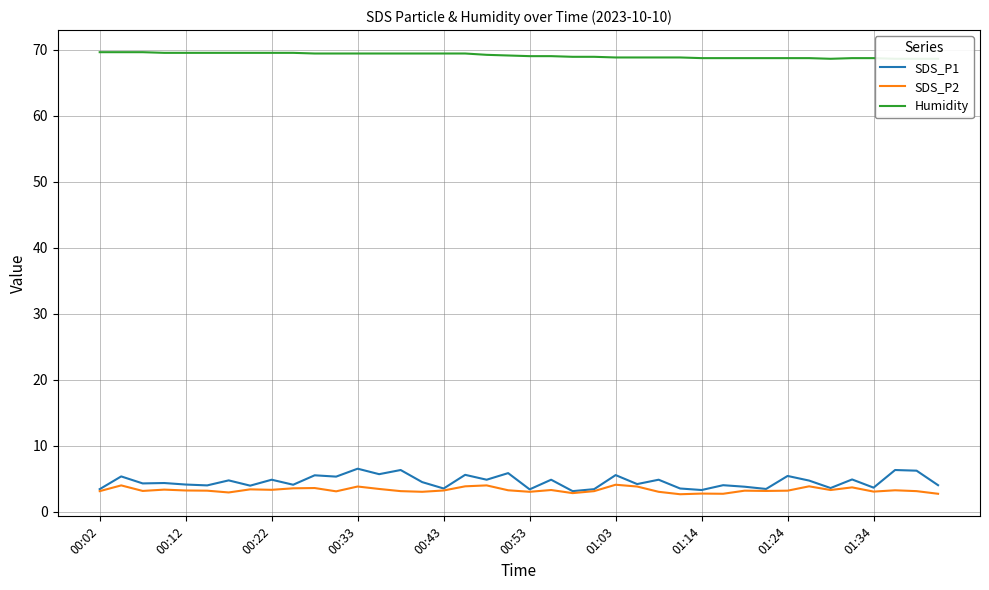

How many lines are shown in the chart?

3